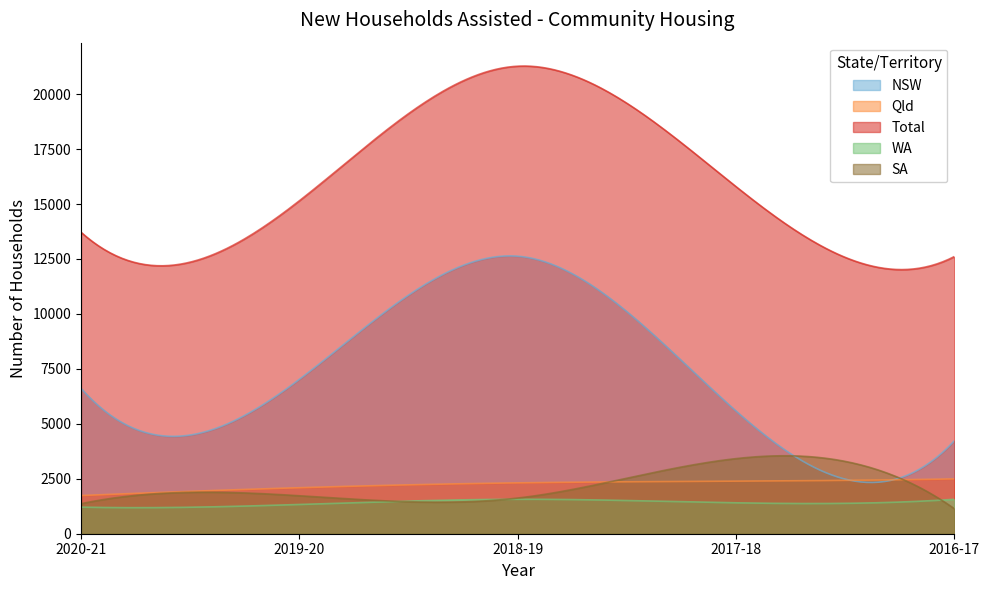

Rank the categories by WA value from highest to lowest.

2018-19, 2016-17, 2017-18, 2019-20, 2020-21